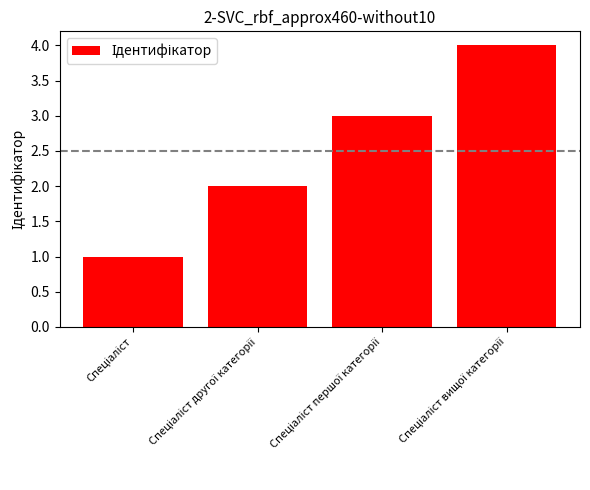

Reading left to right, extract all data points from this chart.

1	2	3	4